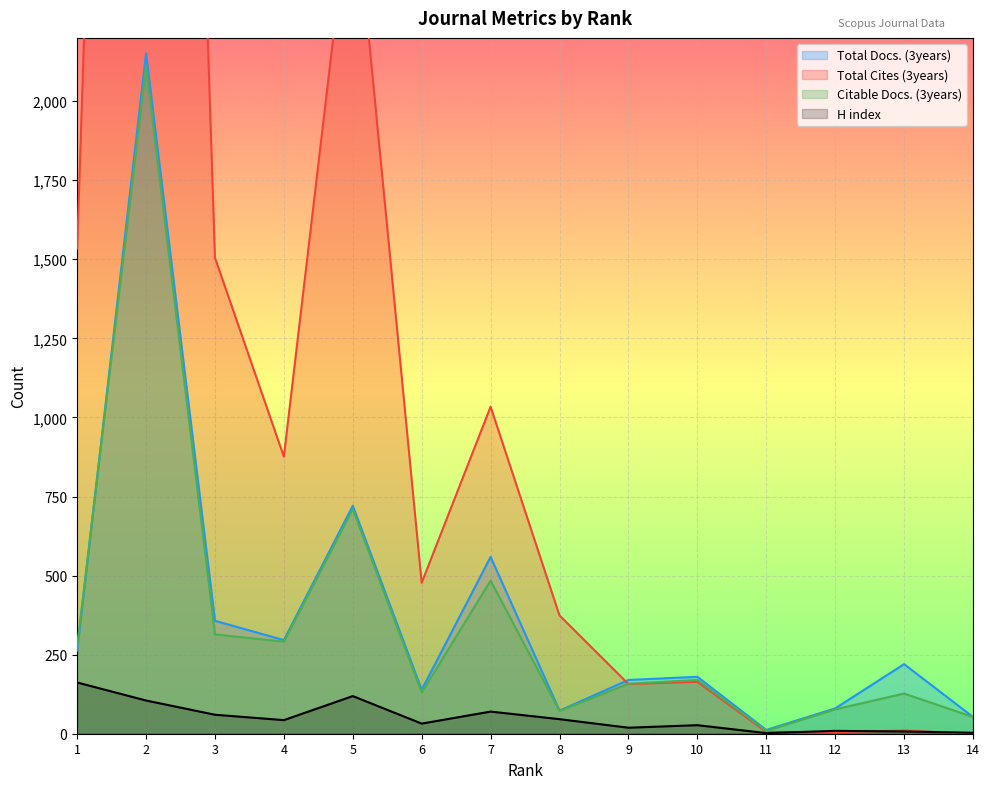

Reading left to right, what are all the values shown in this chart?

Total Docs. (3years): 263	2151	357	296	721	139	559	73	170	180	12	80	220	53
Total Cites (3years): 1534	8181	1505	876	2724	477	1034	374	157	164	6	5	10	0
Citable Docs. (3years): 277	2109	314	291	710	130	484	72	158	170	9	77	127	53
H index: 162	105	60	43	119	32	70	46	19	27	2	9	7	3